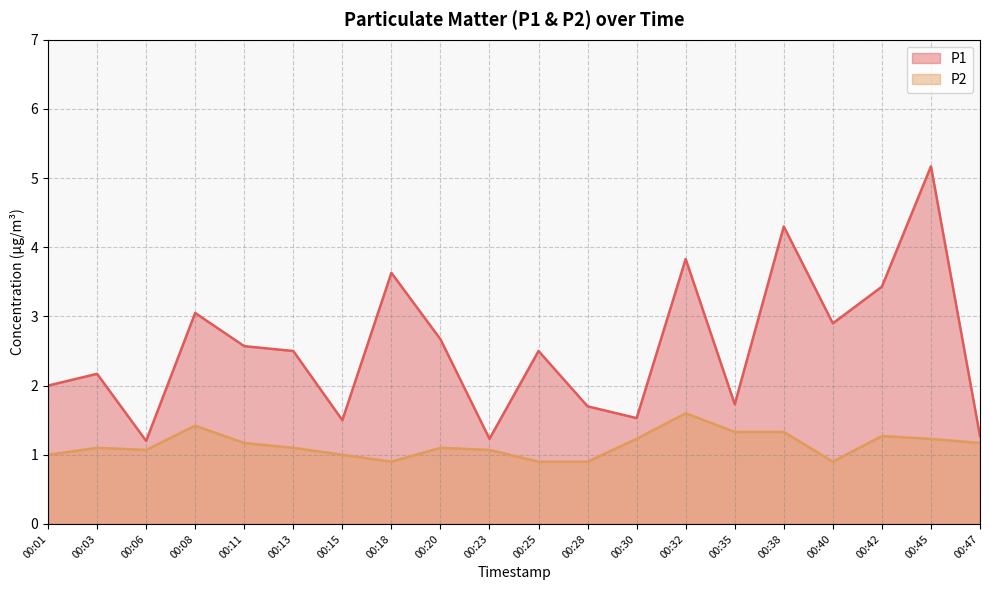

Reading left to right, transcribe all the data shown in this chart.

P1: 2.0	2.2	1.2	3.0	2.6	2.5	1.5	3.6	2.7	1.2	2.5	1.7	1.5	3.8	1.7	4.3	2.9	3.4	5.2	1.3
P2: 1.0	1.1	1.1	1.4	1.2	1.1	1.0	0.9	1.1	1.1	0.9	0.9	1.2	1.6	1.3	1.3	0.9	1.3	1.2	1.2